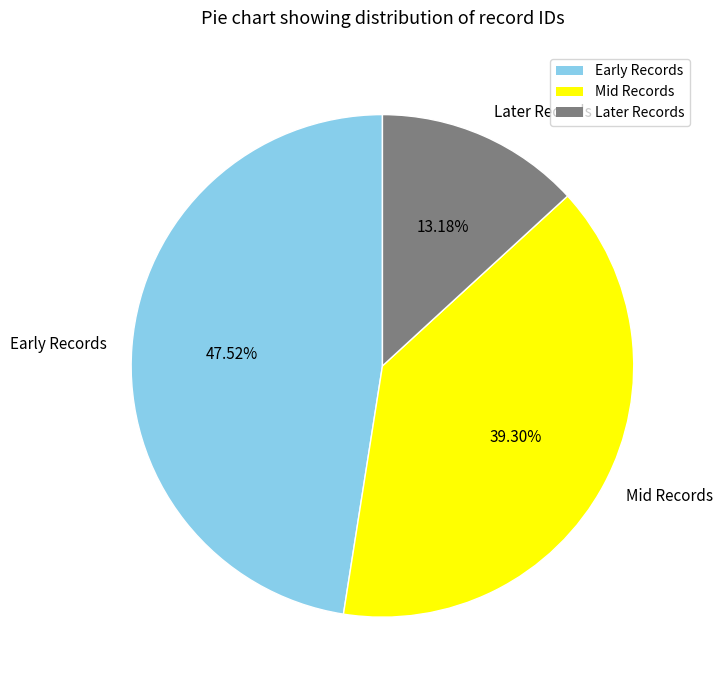

Which slice is the smallest?

Later Records